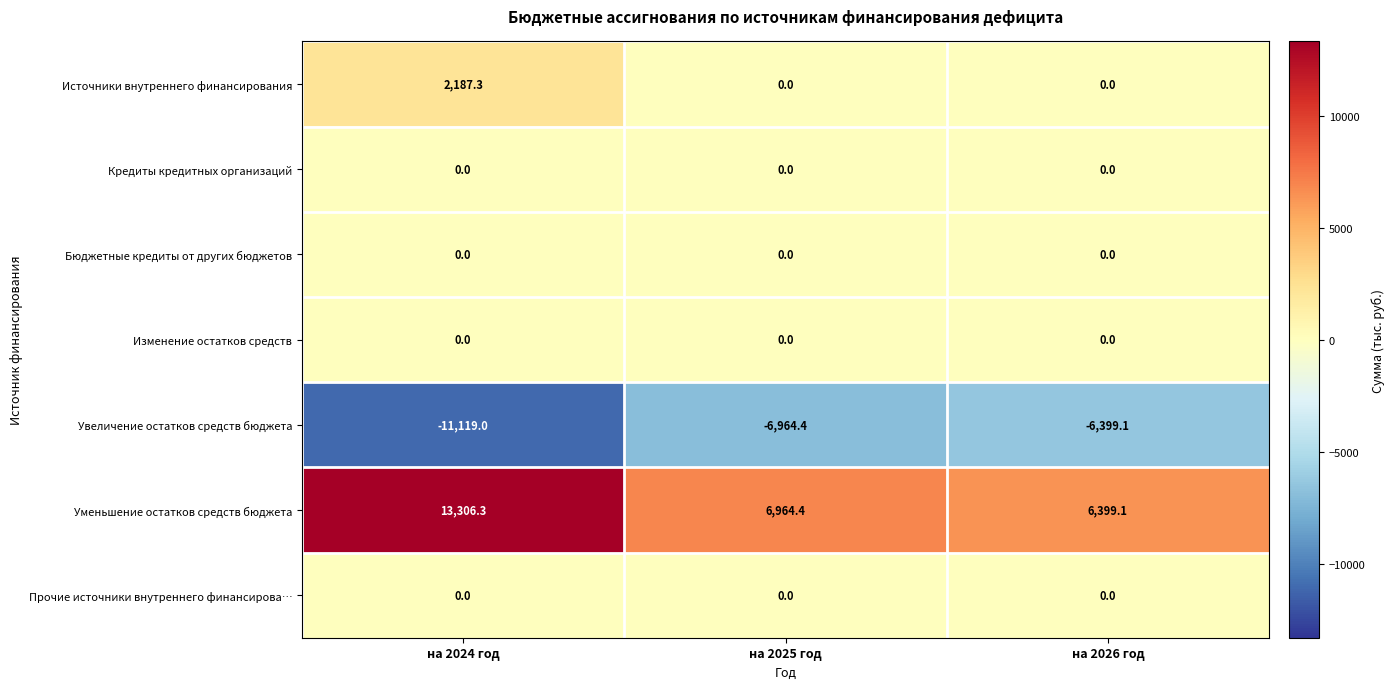

Is it true that Увеличение остатков средств бюджета equals -6399.1 at на 2026 год?

True